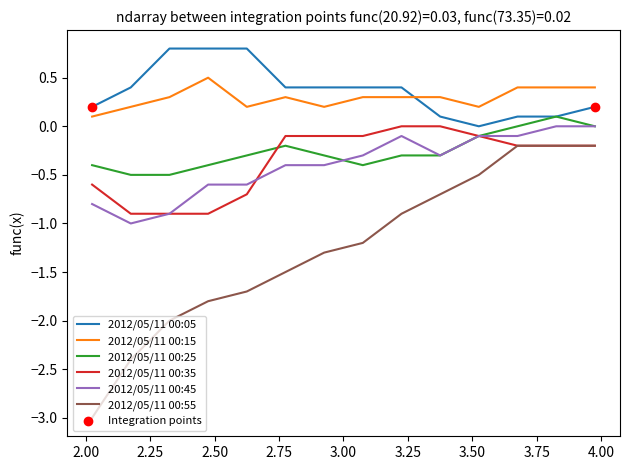

What is the minimum value shown in the chart?

-3.0